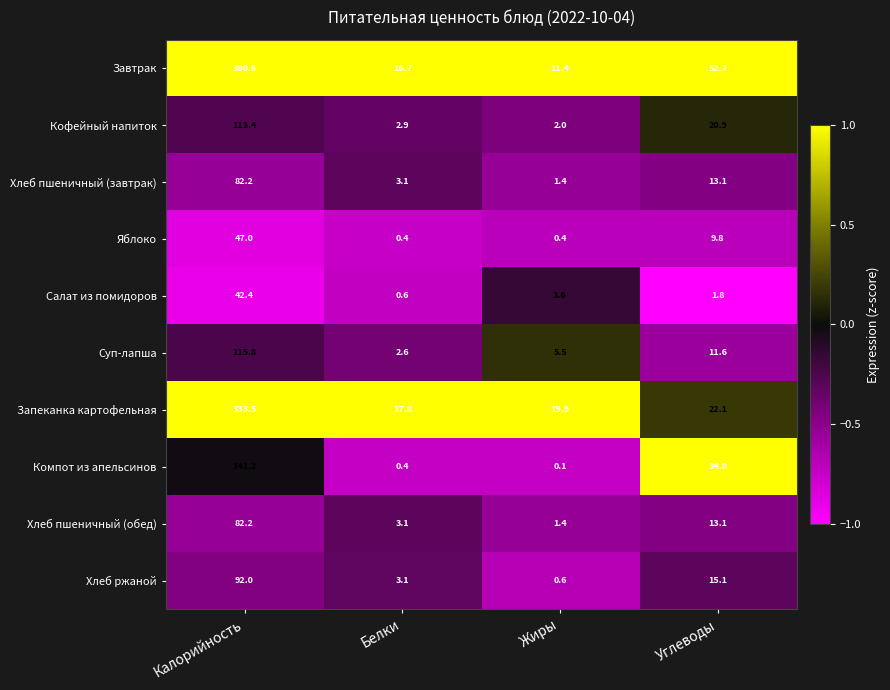

The value of Салат из помидоров at Белки is 0.6. True or false?

True